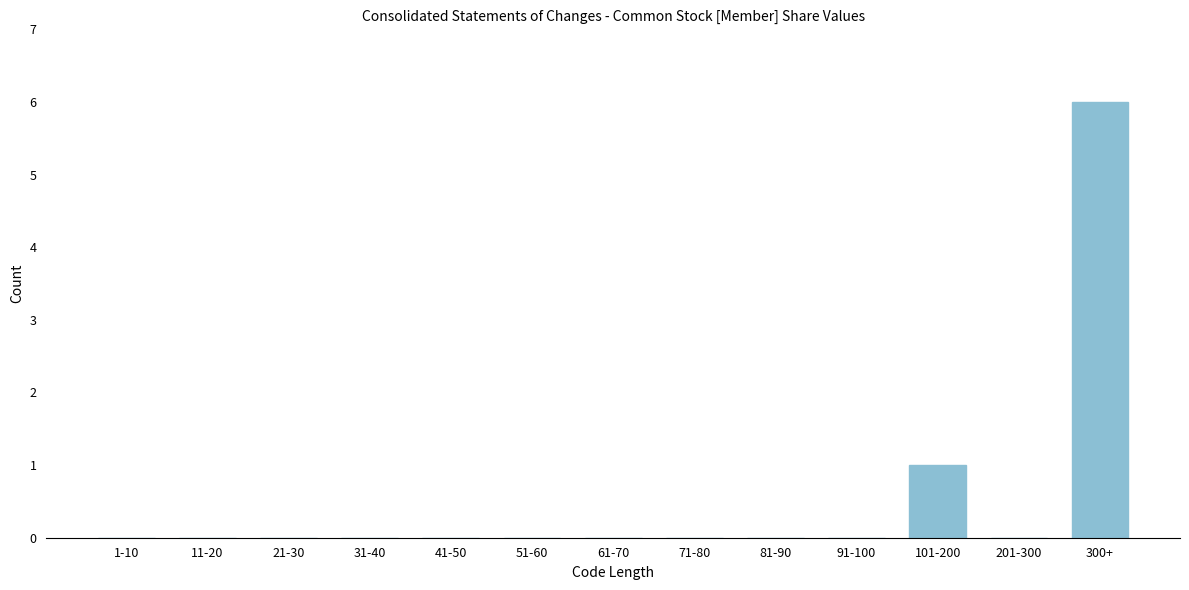

Reading left to right, what are all the values shown in this chart?

1-10=0	11-20=0	21-30=0	31-40=0	41-50=0	51-60=0	61-70=0	71-80=0	81-90=0	91-100=0	101-200=1	201-300=0	300+=6